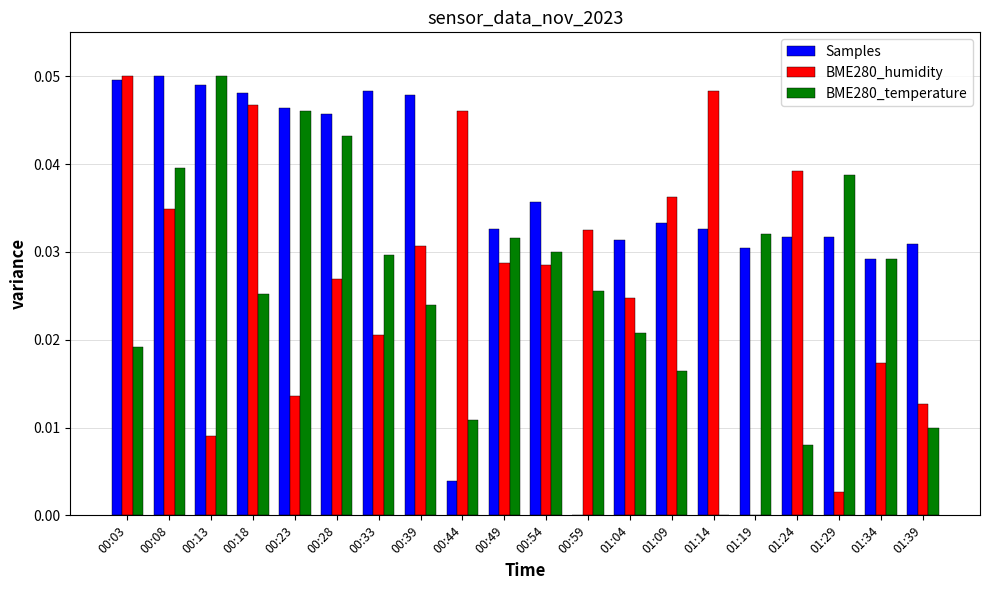

At which label does BME280_temperature reach its peak?

00:13